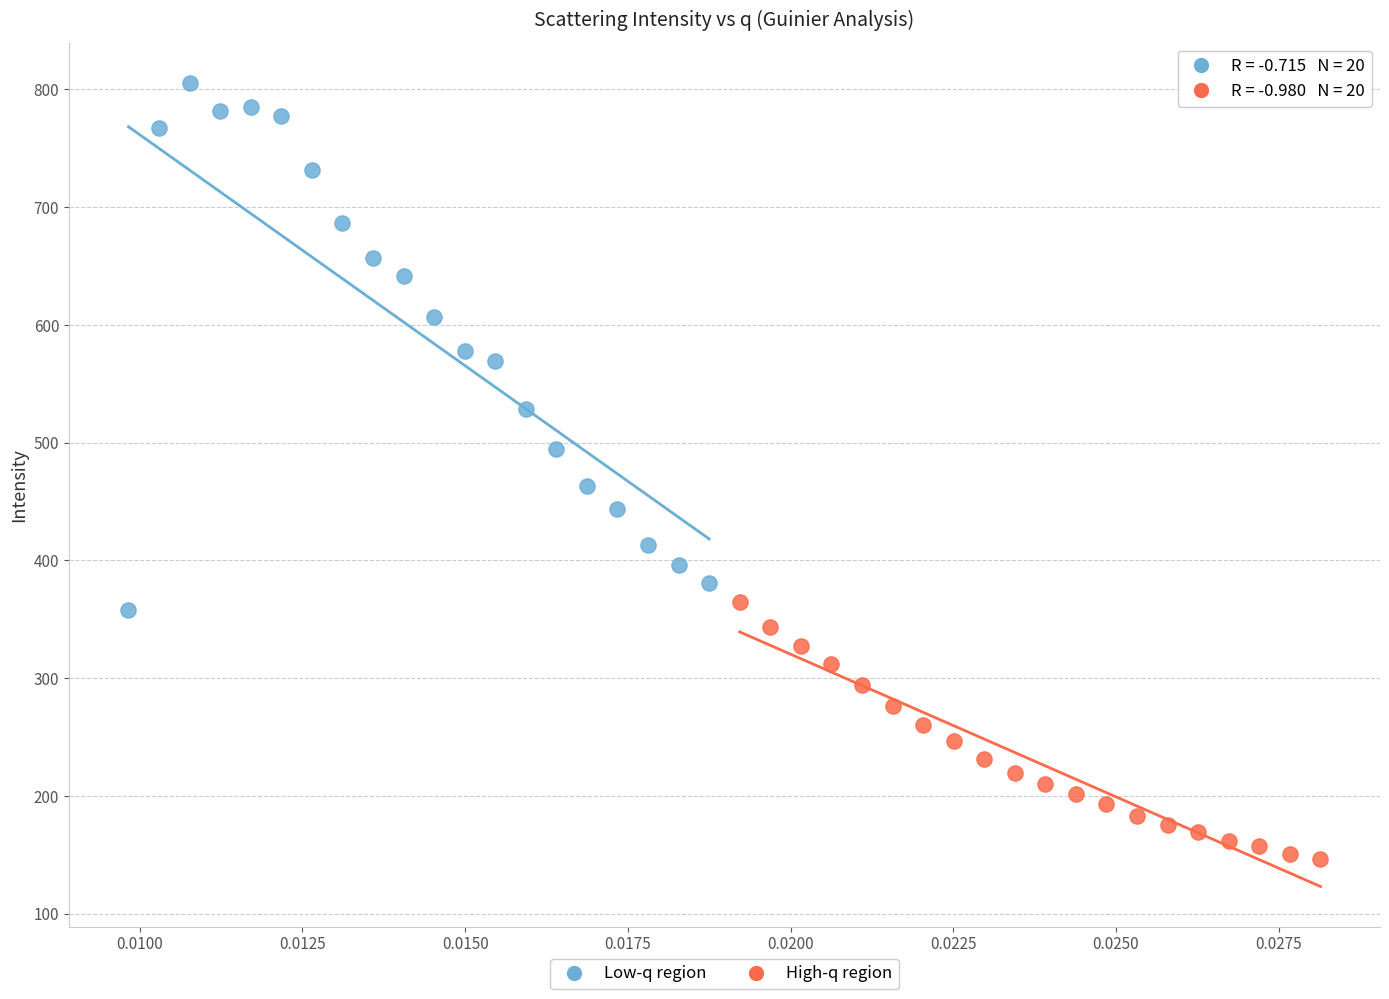

Which series reaches the maximum Y coordinate?

Low-q region